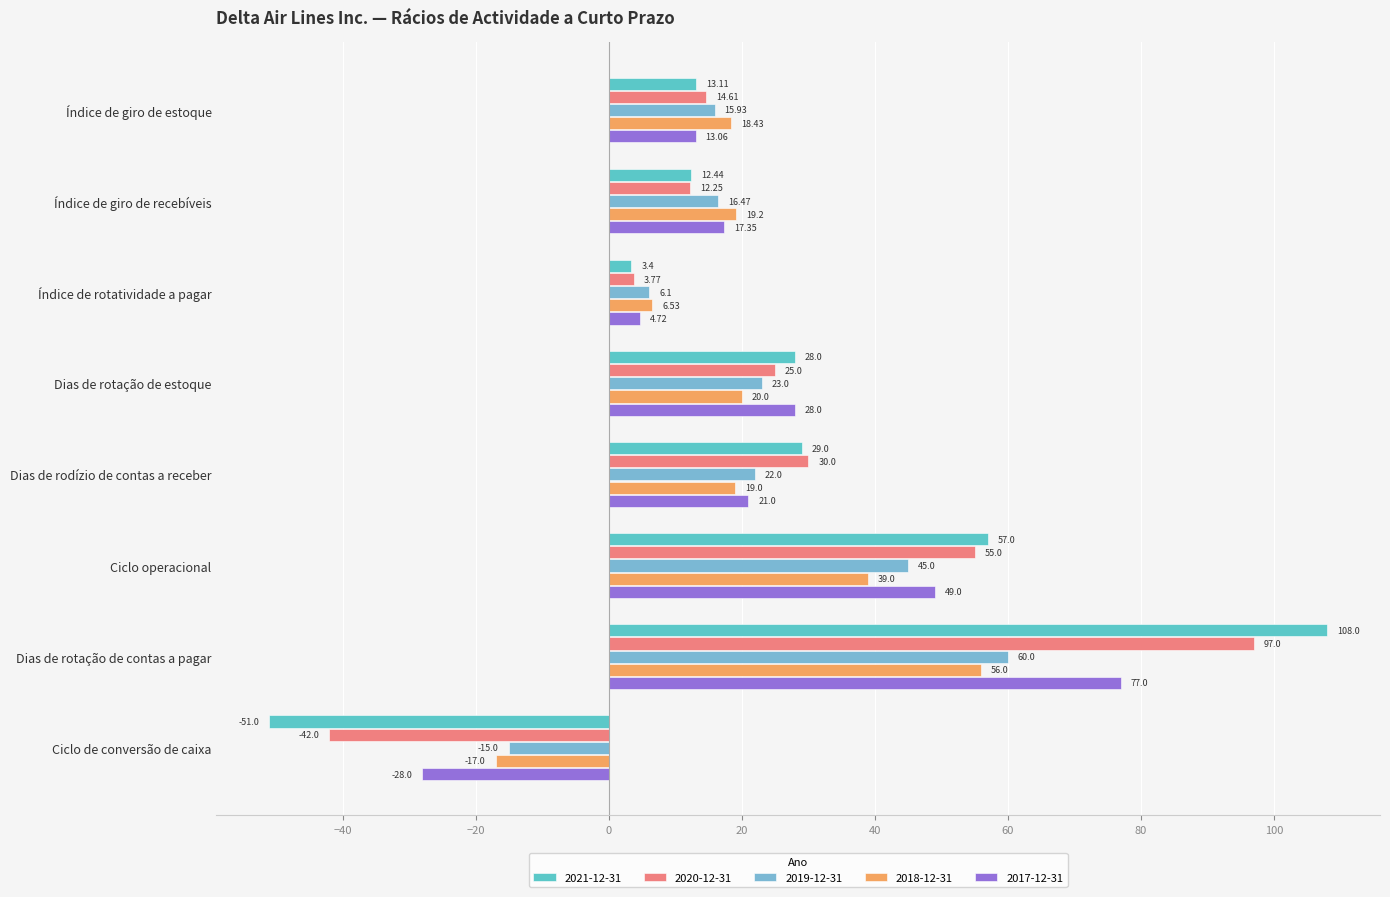

What is the difference between the highest and lowest values at Dias de rotação de contas a pagar?

52.0